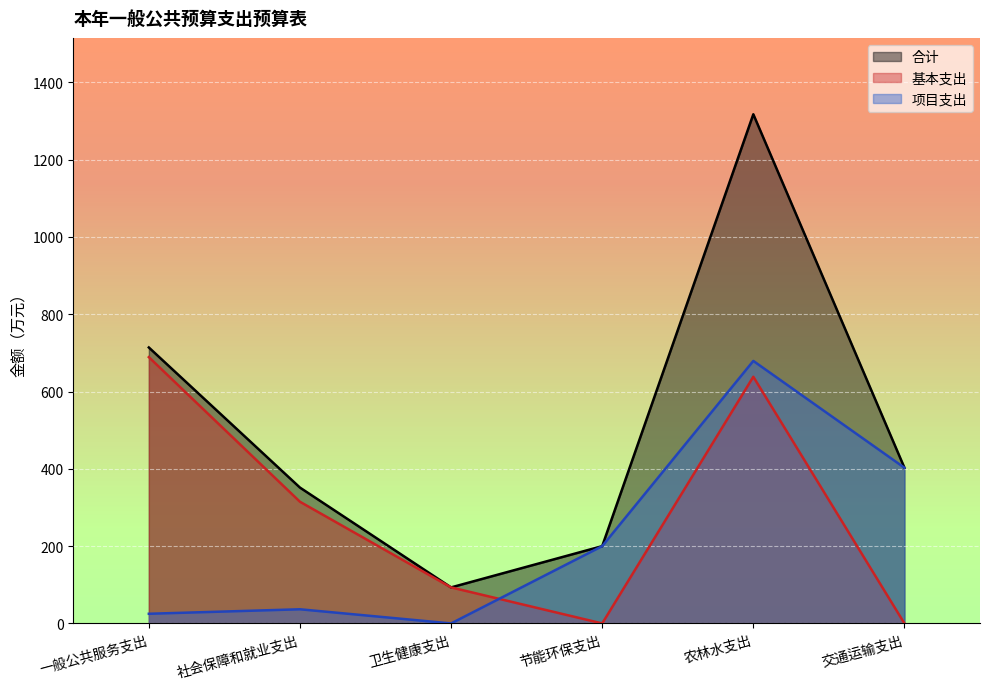

How many values in 项目支出 are above zero?

5